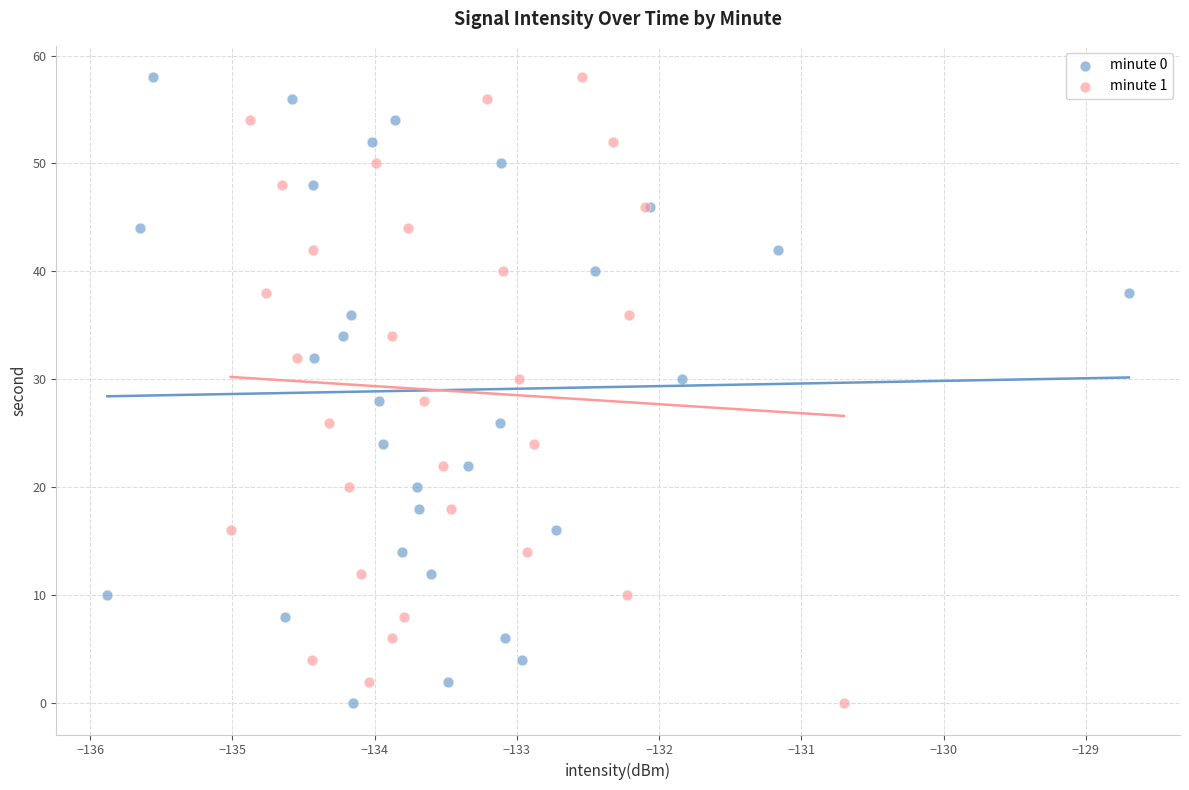

What are all the series names shown in the legend?

minute 0, minute 1